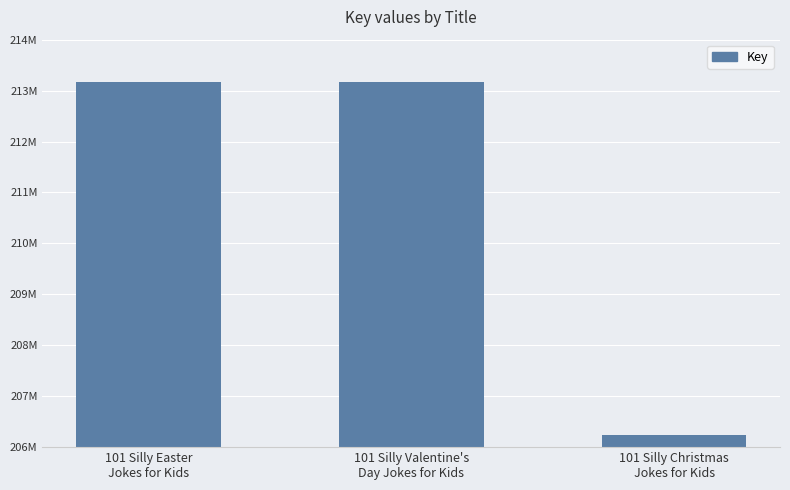

Count the number of values greater than 213165427.

1